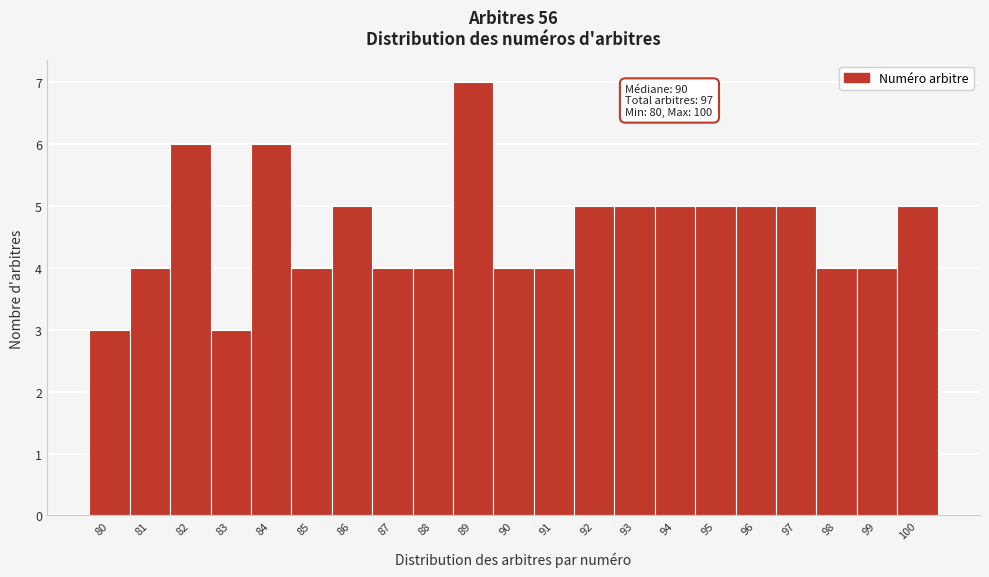

Over which range of the x-axis is the bar tallest?

88.5 to 89.5